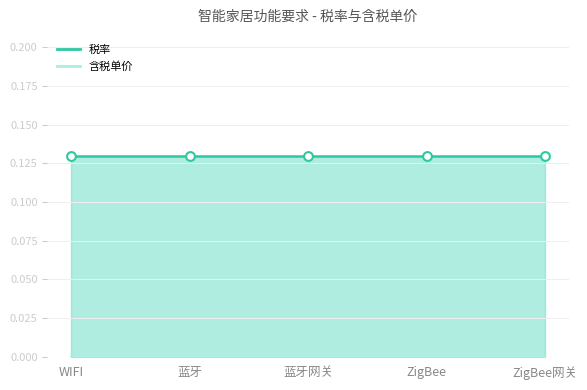

Which series has the largest total across all categories?

税率